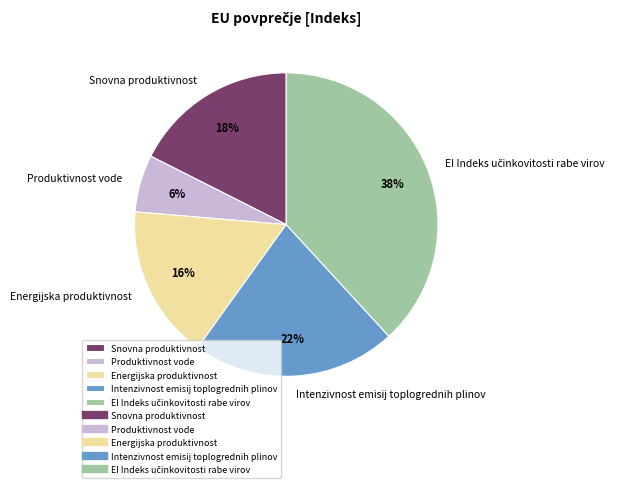

What is the smallest slice in the pie chart?

Produktivnost vode